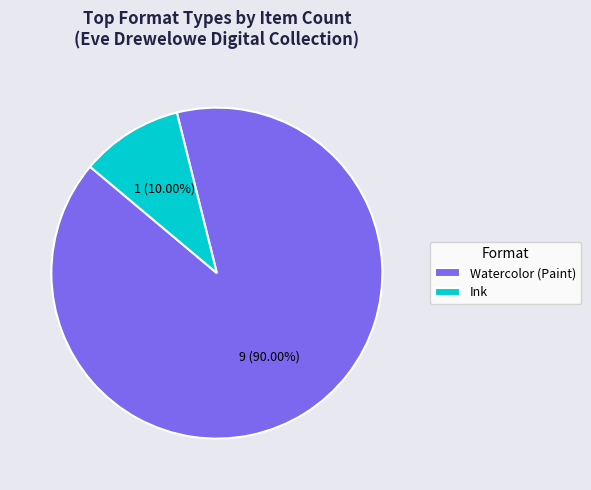

What is the smallest slice in the pie chart?

Ink